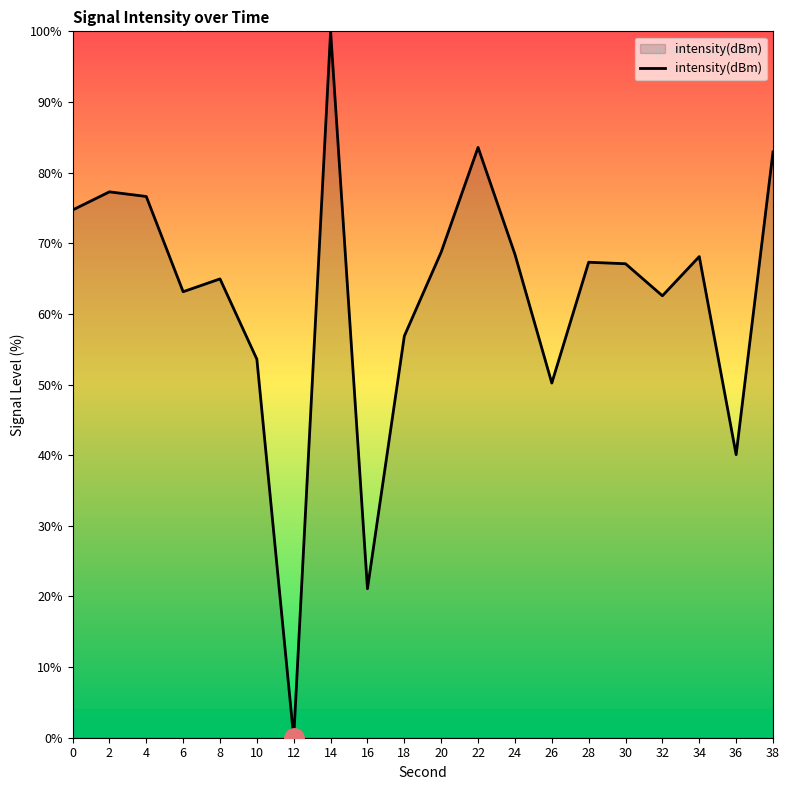

What is the difference between the maximum and minimum values?

100.0